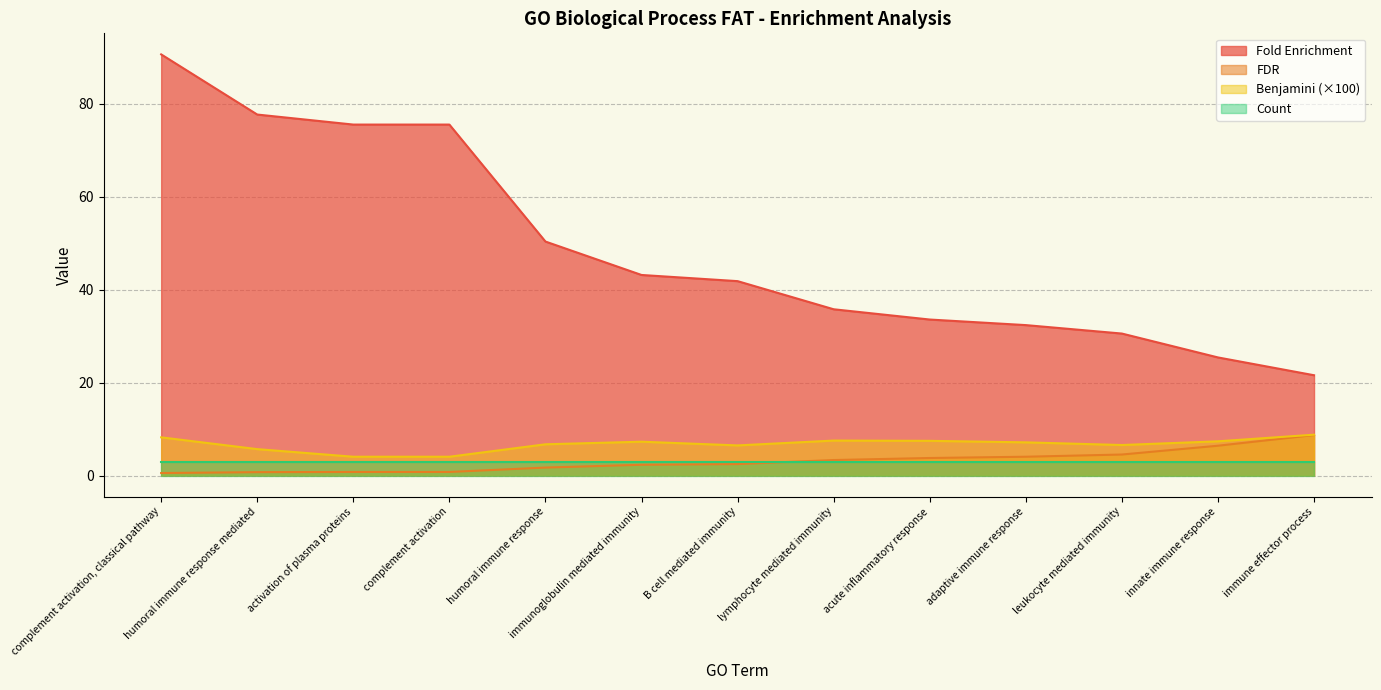

Rank the categories by Benjamini value from lowest to highest.

activation of plasma proteins, complement activation, humoral immune response mediated, B cell mediated immunity, leukocyte mediated immunity, humoral immune response, adaptive immune response, immunoglobulin mediated immunity, innate immune response, acute inflammatory response, lymphocyte mediated immunity, complement activation, classical pathway, immune effector process